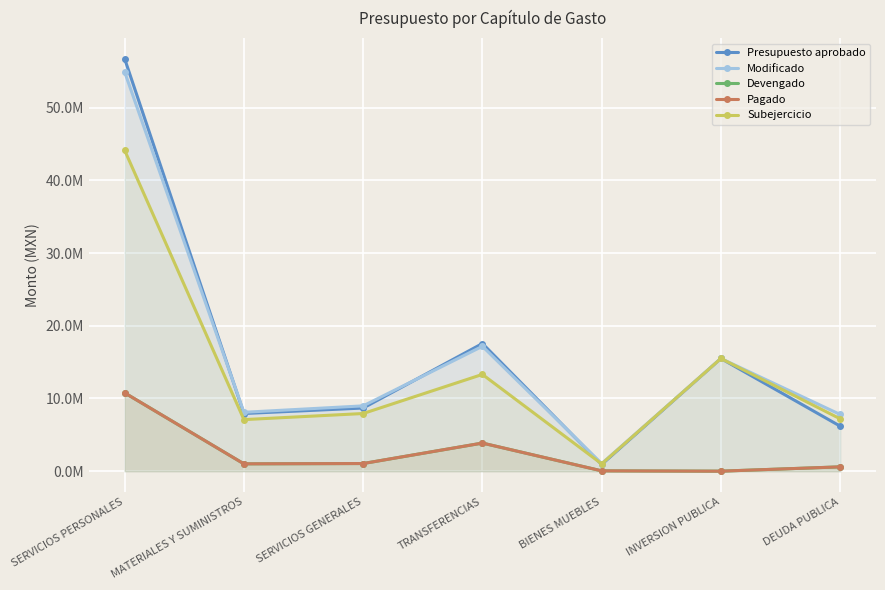

The value of Subejercicio at BIENES MUEBLES is 1000299.0. True or false?

True